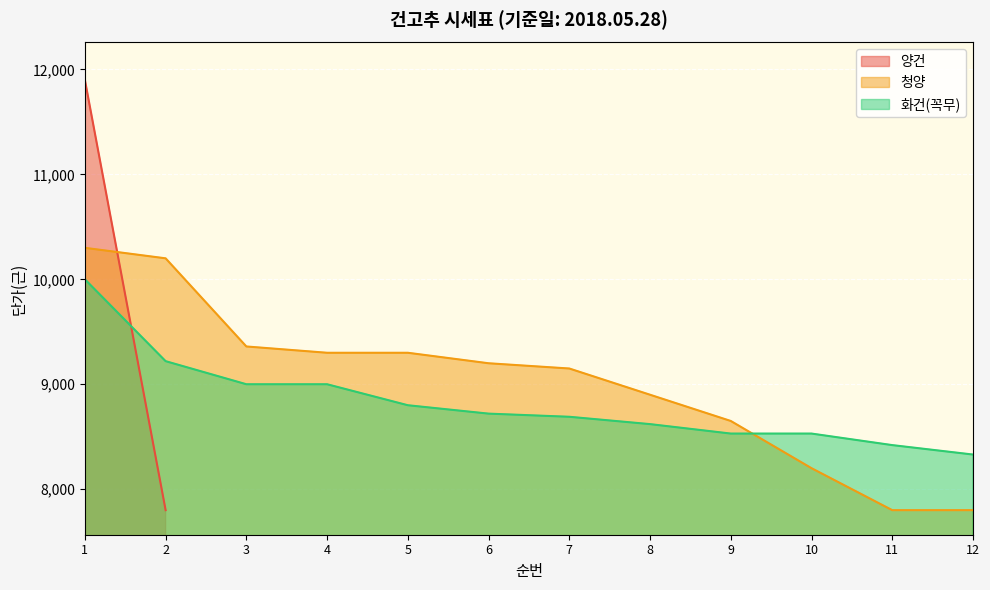

Which category has the highest value in the 화건(꼭무) series?

1